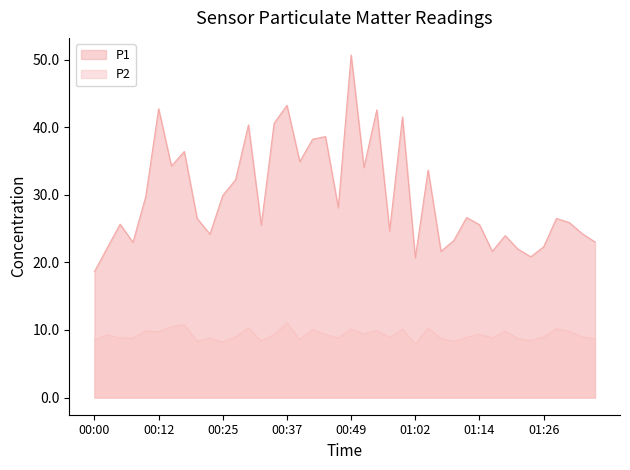

Which series has the largest total across all categories?

P1